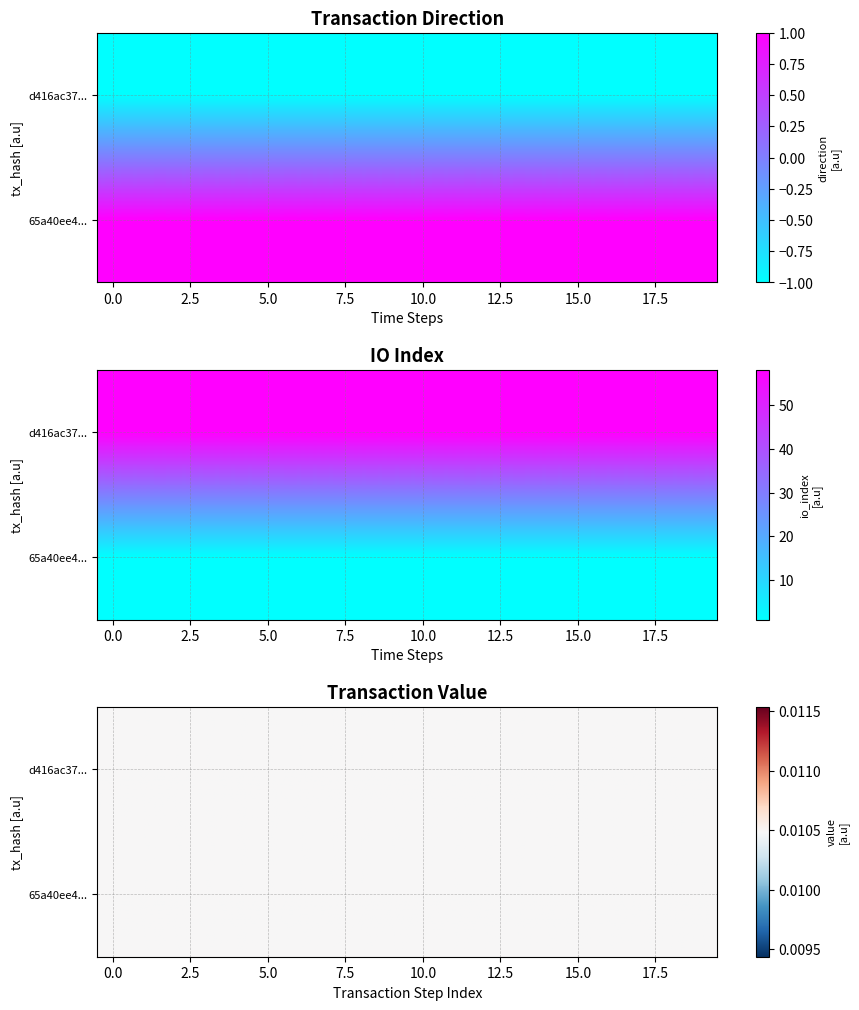

Reading left to right, what are all the values shown in this chart?

d416ac37a597bf4ec74c916760ff23c71832f1e: direction=-1	io_index=58
65a40ee4285ad434d35808782fe9f4c65a50ebf: direction=1	io_index=1